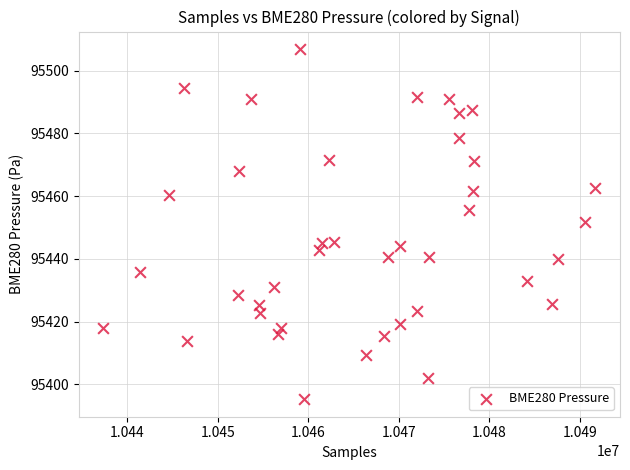

What is the range of X values (max minus min)?

54341.0